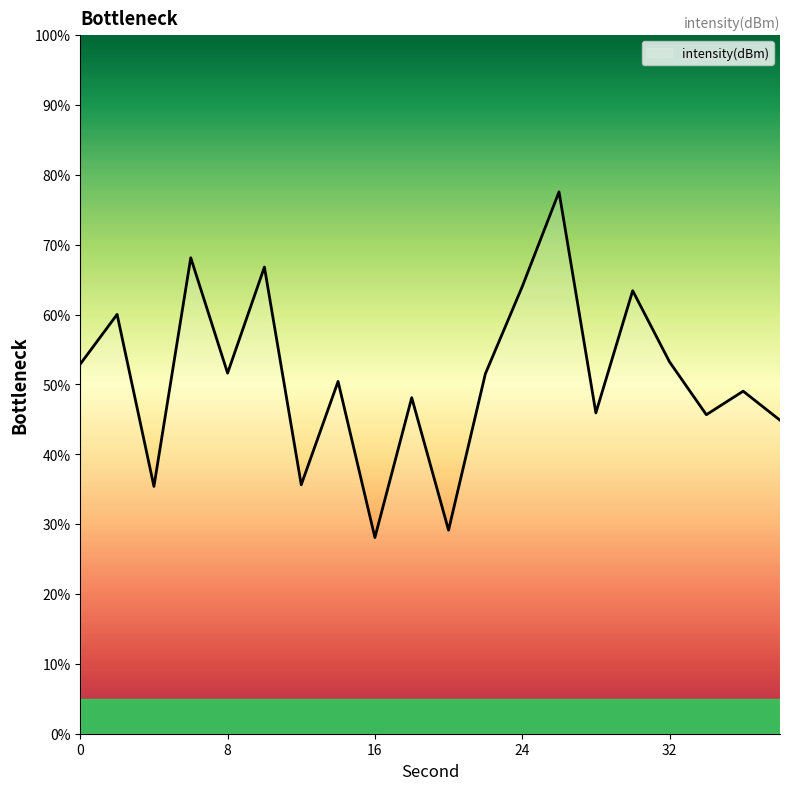

What is the difference between the maximum and minimum values?

49.5